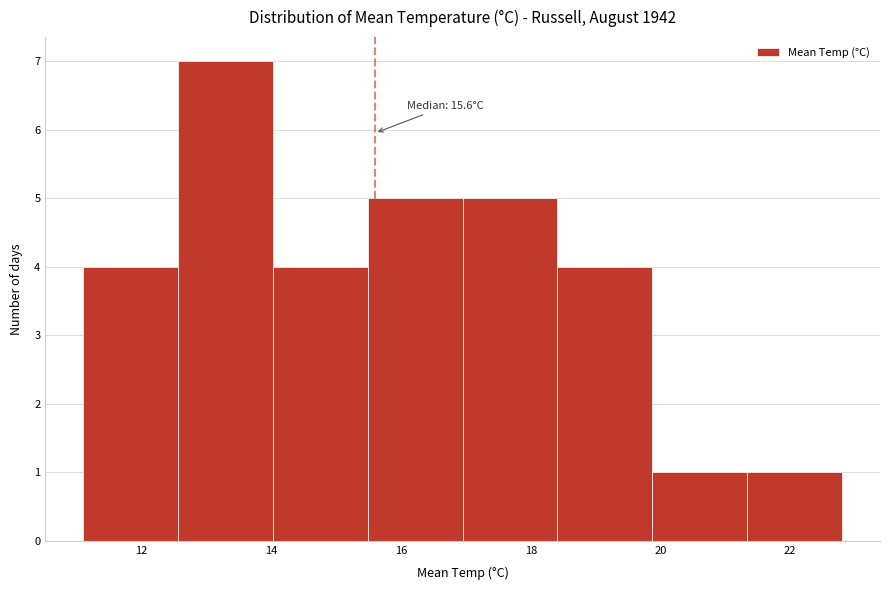

Over which range of the x-axis is the bar tallest?

12.6 to 14.0